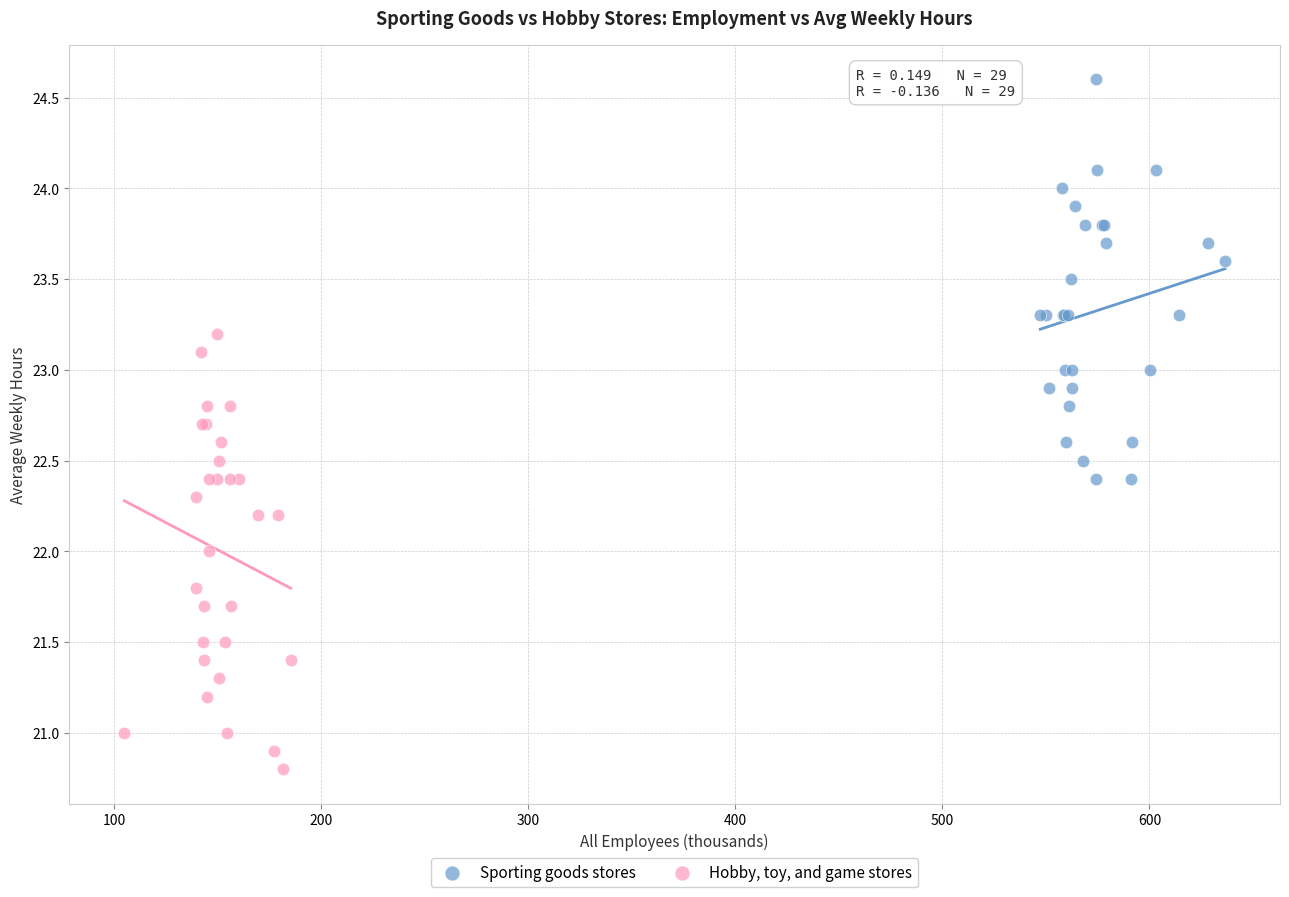

What are all the series names shown in the legend?

Sporting goods stores, Hobby, toy, and game stores